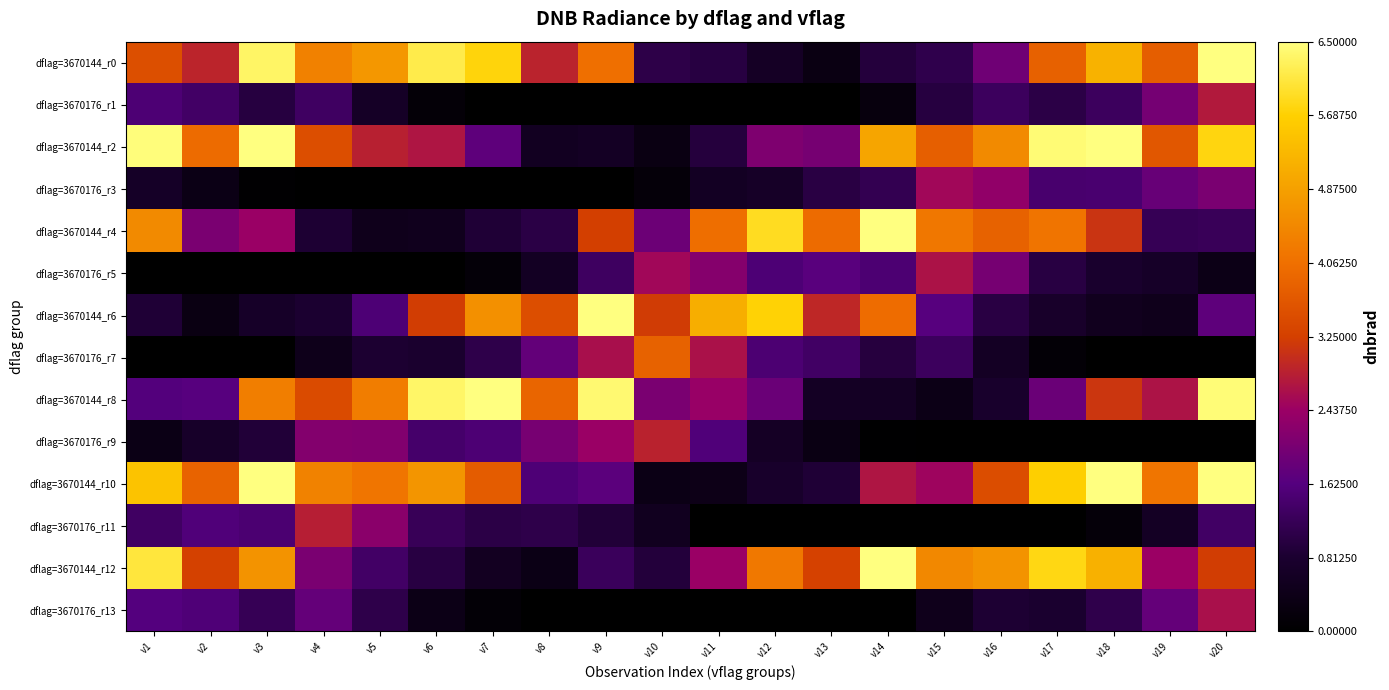

Reading left to right, transcribe all the data shown in this chart.

dflag=3670144_r0: v1=3.5	v2=2.9	v3=6.3	v4=4.4	v5=4.7	v6=6.2	v7=5.8	v8=2.9	v9=4.1	v10=1.1	v11=1.0	v12=0.6	v13=0.3	v14=1.0	v15=1.1	v16=1.9	v17=3.8	v18=5.2	v19=3.8	v20=6.5
dflag=3670176_r1: v1=1.5	v2=1.4	v3=1.0	v4=1.3	v5=0.7	v6=0.1	v7=0.0	v8=0.0	v9=0.0	v10=0.0	v11=0.0	v12=0.0	v13=0.0	v14=0.2	v15=1.0	v16=1.3	v17=1.0	v18=1.3	v19=2.0	v20=2.8
dflag=3670144_r2: v1=6.5	v2=4.0	v3=6.5	v4=3.5	v5=2.9	v6=2.7	v7=1.7	v8=0.6	v9=0.6	v10=0.3	v11=1.0	v12=2.1	v13=2.0	v14=5.0	v15=3.8	v16=4.5	v17=6.4	v18=6.5	v19=3.7	v20=5.8
dflag=3670176_r3: v1=0.7	v2=0.4	v3=0.0	v4=0.0	v5=0.0	v6=0.0	v7=0.0	v8=0.0	v9=0.0	v10=0.2	v11=0.6	v12=0.7	v13=1.0	v14=1.2	v15=2.5	v16=2.3	v17=1.5	v18=1.5	v19=1.8	v20=2.1
dflag=3670144_r4: v1=4.5	v2=2.1	v3=2.4	v4=0.9	v5=0.5	v6=0.5	v7=0.9	v8=1.0	v9=3.2	v10=1.9	v11=4.0	v12=5.9	v13=4.0	v14=6.5	v15=4.2	v16=3.8	v17=4.1	v18=3.1	v19=1.2	v20=1.2
dflag=3670176_r5: v1=0.0	v2=0.0	v3=0.0	v4=0.0	v5=0.0	v6=0.0	v7=0.2	v8=0.6	v9=1.3	v10=2.5	v11=2.2	v12=1.5	v13=1.7	v14=1.5	v15=2.7	v16=2.0	v17=1.0	v18=0.8	v19=0.7	v20=0.4
dflag=3670144_r6: v1=0.9	v2=0.3	v3=0.7	v4=0.8	v5=1.5	v6=3.2	v7=4.6	v8=3.5	v9=6.5	v10=3.2	v11=5.1	v12=5.7	v13=2.9	v14=4.0	v15=1.7	v16=1.0	v17=0.7	v18=0.5	v19=0.5	v20=1.7
dflag=3670176_r7: v1=0.0	v2=0.0	v3=0.0	v4=0.5	v5=0.8	v6=0.8	v7=1.1	v8=1.8	v9=2.6	v10=3.8	v11=2.7	v12=1.5	v13=1.4	v14=1.0	v15=1.3	v16=0.6	v17=0.1	v18=0.0	v19=0.0	v20=0.0
dflag=3670144_r8: v1=1.6	v2=1.7	v3=4.3	v4=3.4	v5=4.3	v6=6.3	v7=6.5	v8=3.9	v9=6.4	v10=2.1	v11=2.4	v12=1.9	v13=0.6	v14=0.6	v15=0.4	v16=0.8	v17=1.9	v18=3.1	v19=2.7	v20=6.4
dflag=3670176_r9: v1=0.4	v2=0.7	v3=0.9	v4=2.2	v5=2.1	v6=1.4	v7=1.5	v8=2.0	v9=2.4	v10=2.9	v11=1.6	v12=0.6	v13=0.3	v14=0.0	v15=0.0	v16=0.0	v17=0.0	v18=0.0	v19=0.0	v20=0.0
dflag=3670144_r10: v1=5.5	v2=3.8	v3=6.5	v4=4.4	v5=4.2	v6=4.7	v7=3.7	v8=1.5	v9=1.7	v10=0.4	v11=0.4	v12=0.7	v13=0.9	v14=2.7	v15=2.5	v16=3.5	v17=5.7	v18=6.5	v19=4.2	v20=6.5
dflag=3670176_r11: v1=1.3	v2=1.6	v3=1.5	v4=2.8	v5=2.3	v6=1.2	v7=1.1	v8=1.1	v9=0.9	v10=0.5	v11=0.0	v12=0.0	v13=0.0	v14=0.0	v15=0.0	v16=0.0	v17=0.0	v18=0.2	v19=0.6	v20=1.3
dflag=3670144_r12: v1=6.1	v2=3.3	v3=4.7	v4=2.1	v5=1.4	v6=1.0	v7=0.6	v8=0.4	v9=1.3	v10=0.9	v11=2.4	v12=4.2	v13=3.3	v14=6.5	v15=4.5	v16=4.7	v17=5.8	v18=5.2	v19=2.4	v20=3.2
dflag=3670176_r13: v1=1.6	v2=1.6	v3=1.2	v4=1.8	v5=1.1	v6=0.4	v7=0.1	v8=0.0	v9=0.0	v10=0.0	v11=0.0	v12=0.0	v13=0.0	v14=0.0	v15=0.5	v16=0.9	v17=0.8	v18=1.1	v19=1.8	v20=2.6